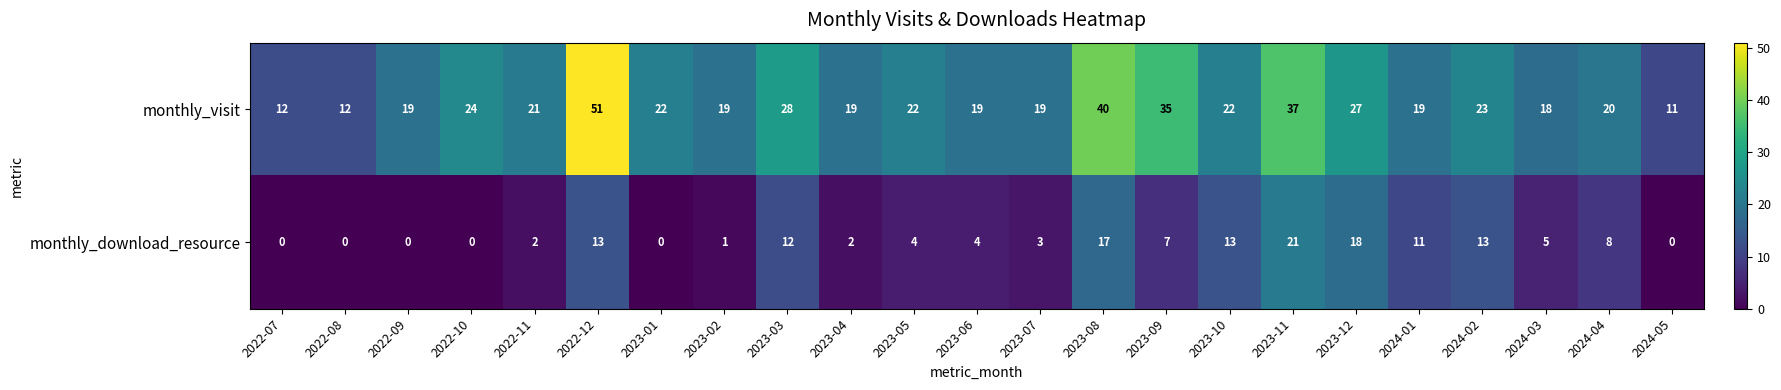

What is the highest value of the monthly_visit series?

51